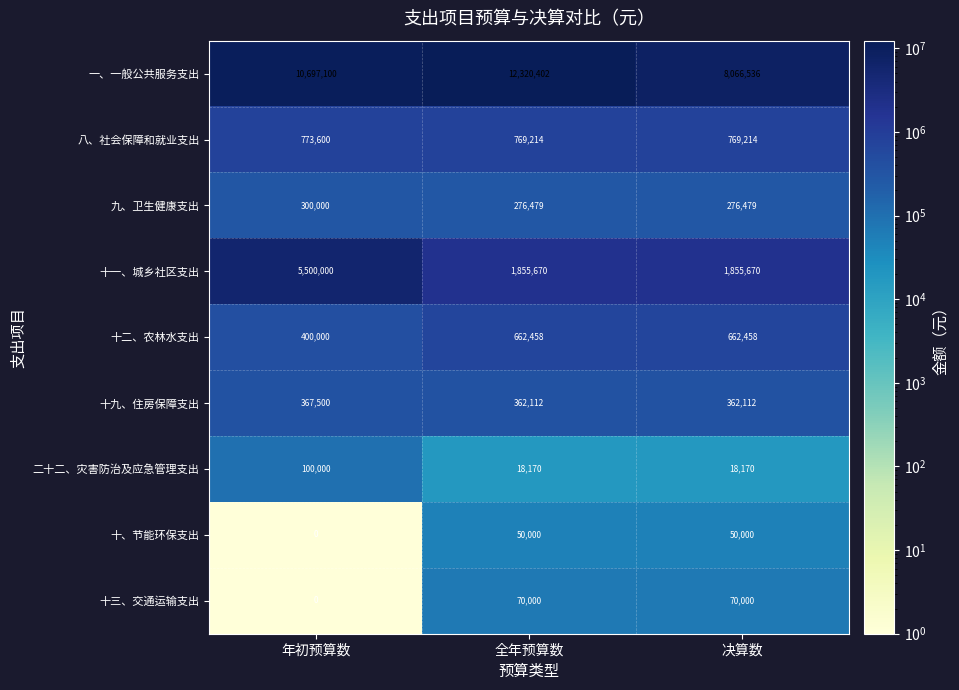

Reading right to left, what are all the values shown in this chart?

一、一般公共服务支出: 8066536	12320402	10697100
八、社会保障和就业支出: 769214	769214	773600
九、卫生健康支出: 276479	276479	300000
十一、城乡社区支出: 1855670	1855670	5500000
十二、农林水支出: 662458	662458	400000
十九、住房保障支出: 362112	362112	367500
二十二、灾害防治及应急管理支出: 18170	18170	100000
十、节能环保支出: 50000	50000	0
十三、交通运输支出: 70000	70000	0